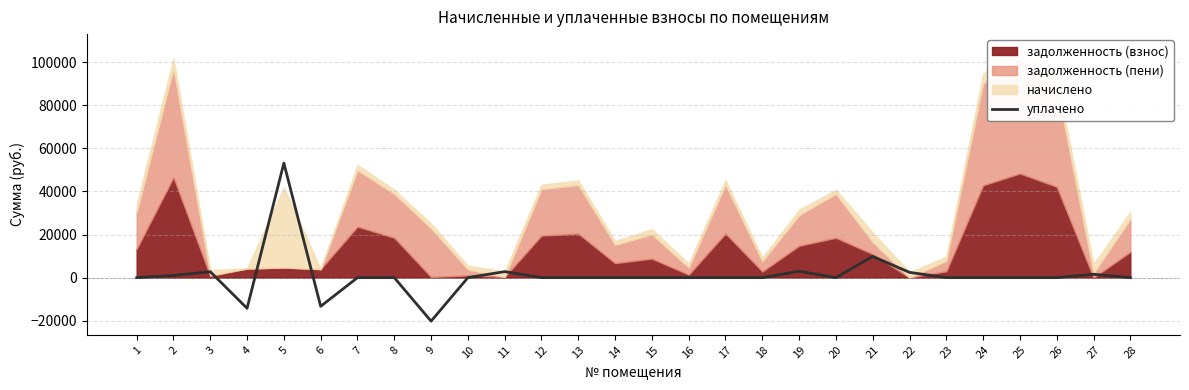

What is the value of the 4th point from the left?

-14224.0